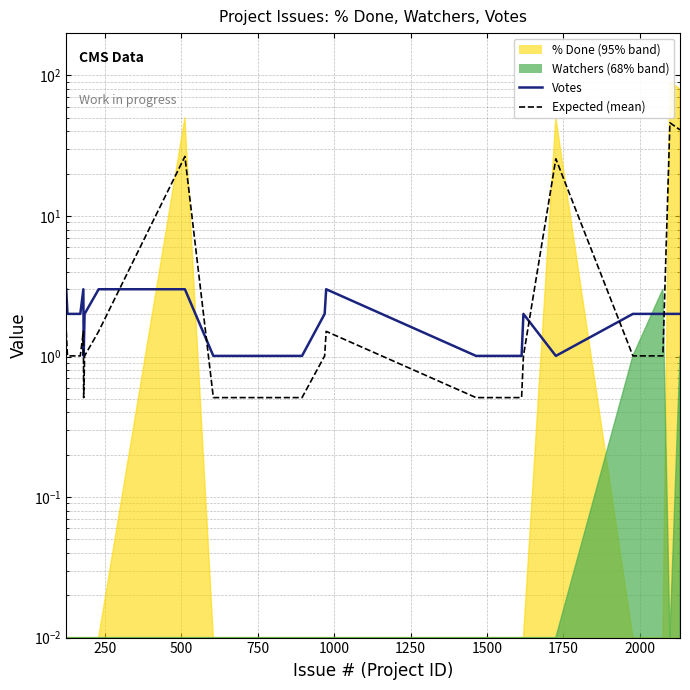

How many times do Expected (mean) and Votes cross each other?

5